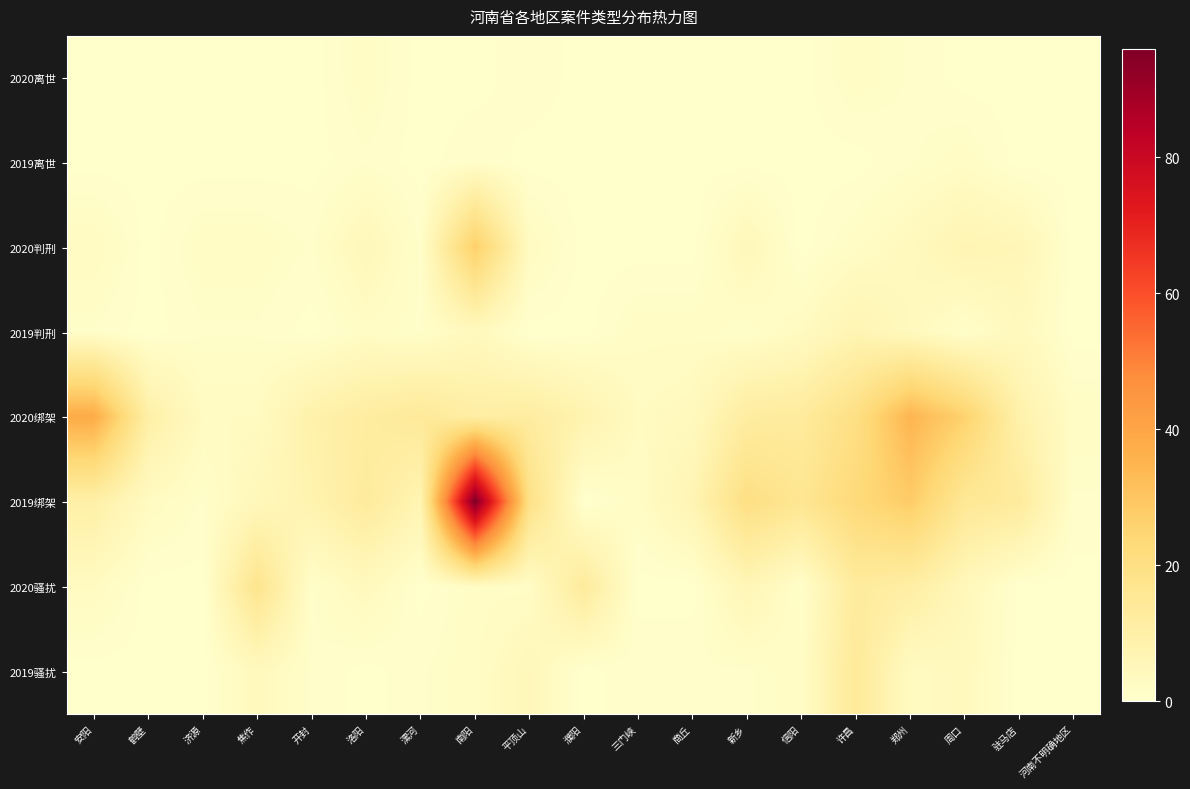

What is the total value across all series at 南阳?

143